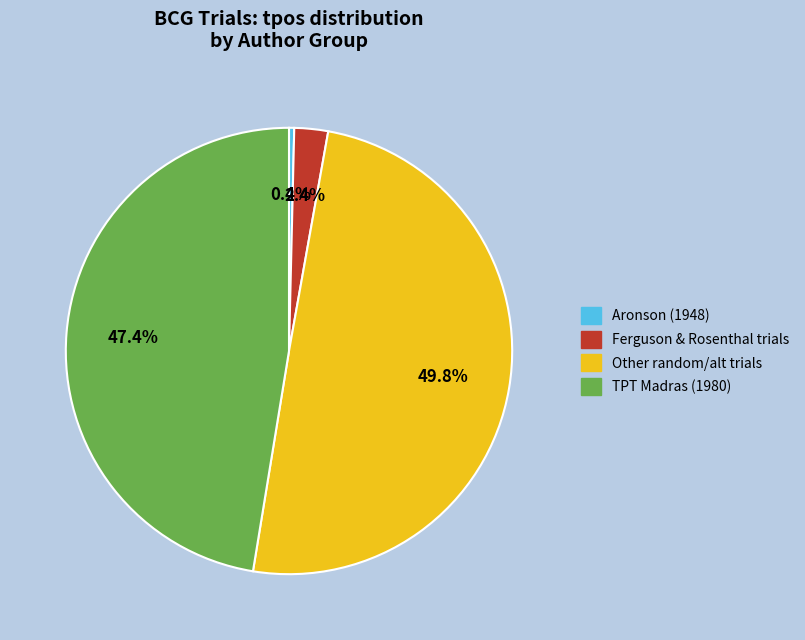

Which has a higher value, Ferguson & Rosenthal trials or Aronson (1948)?

Ferguson & Rosenthal trials